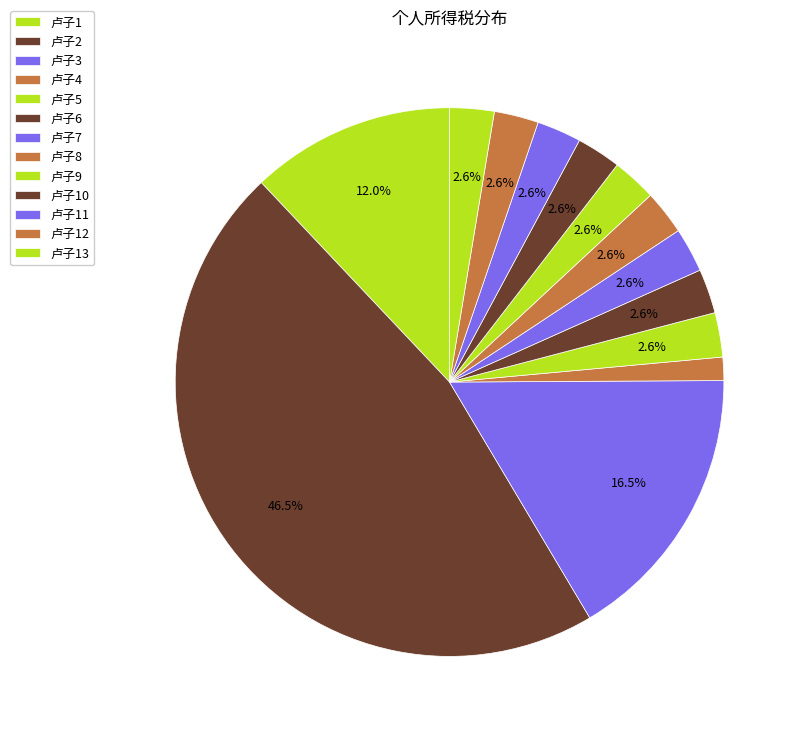

How many segments does this pie chart have?

13